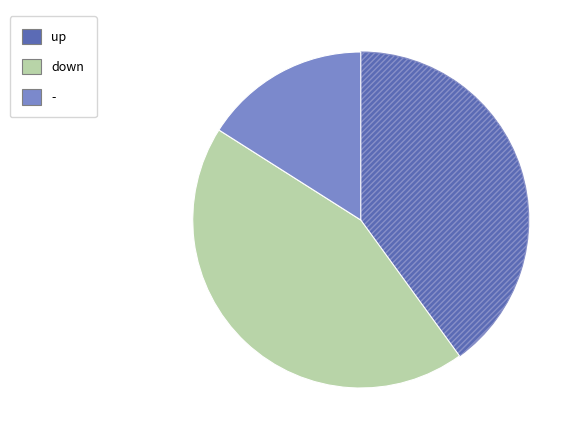

Does any single category account for the majority?

No